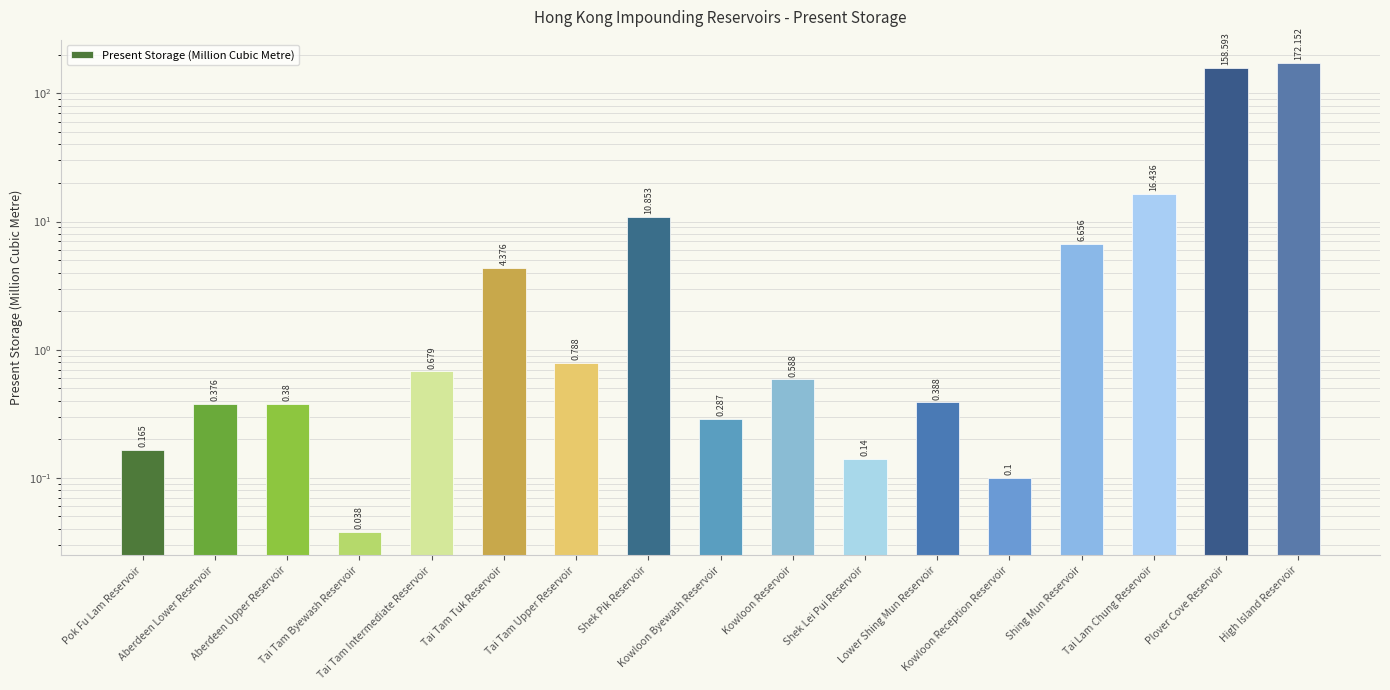

Which category has the highest value across all series?

High Island Reservoir